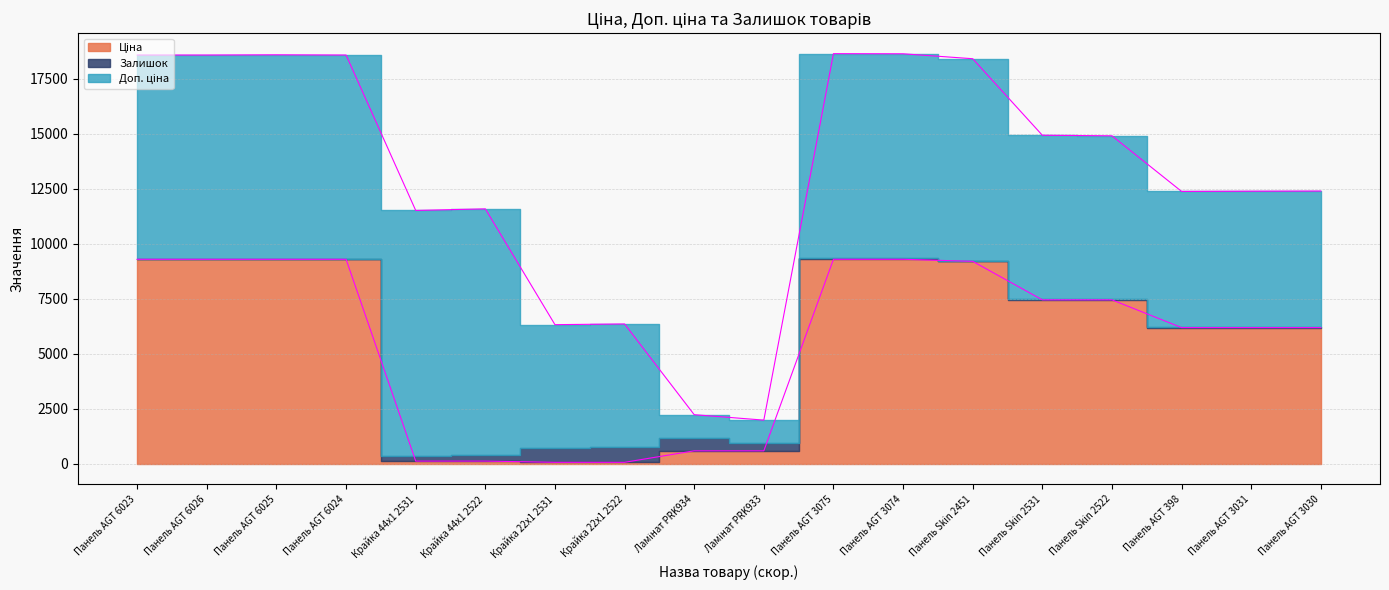

What position from the right is Панель AGT 6025?

16